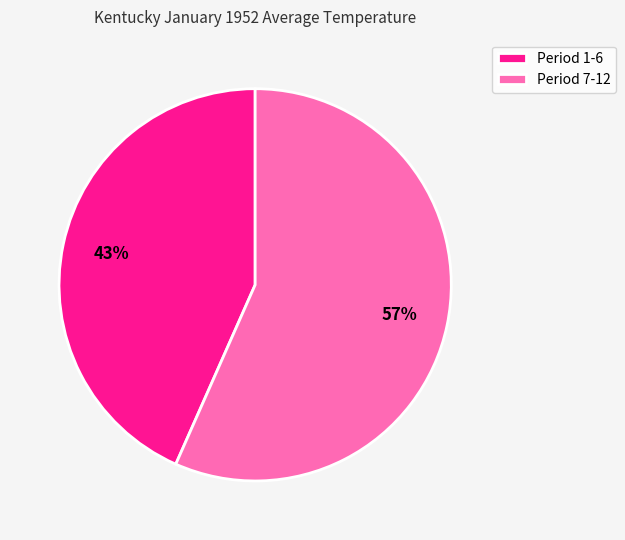

To the nearest percent, what is the average slice percentage?

50%